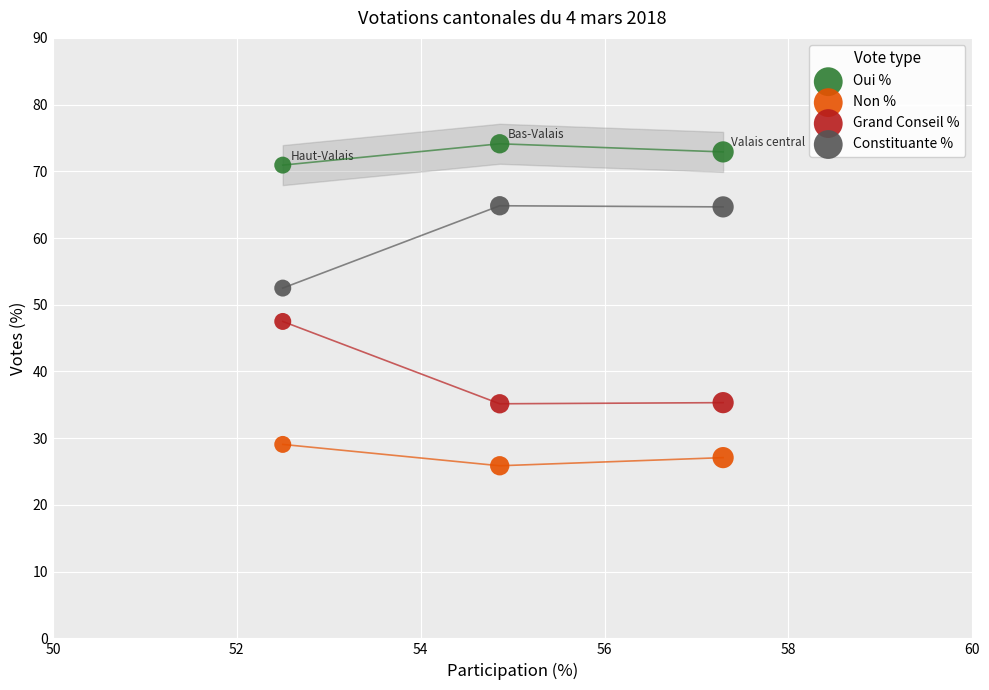

Which series reaches the minimum Y coordinate?

Non %